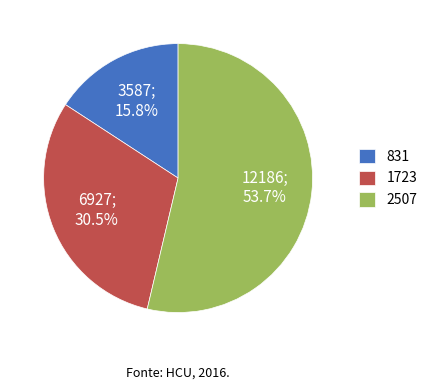

To the nearest percent, what percentage of the pie is 2507?

54%